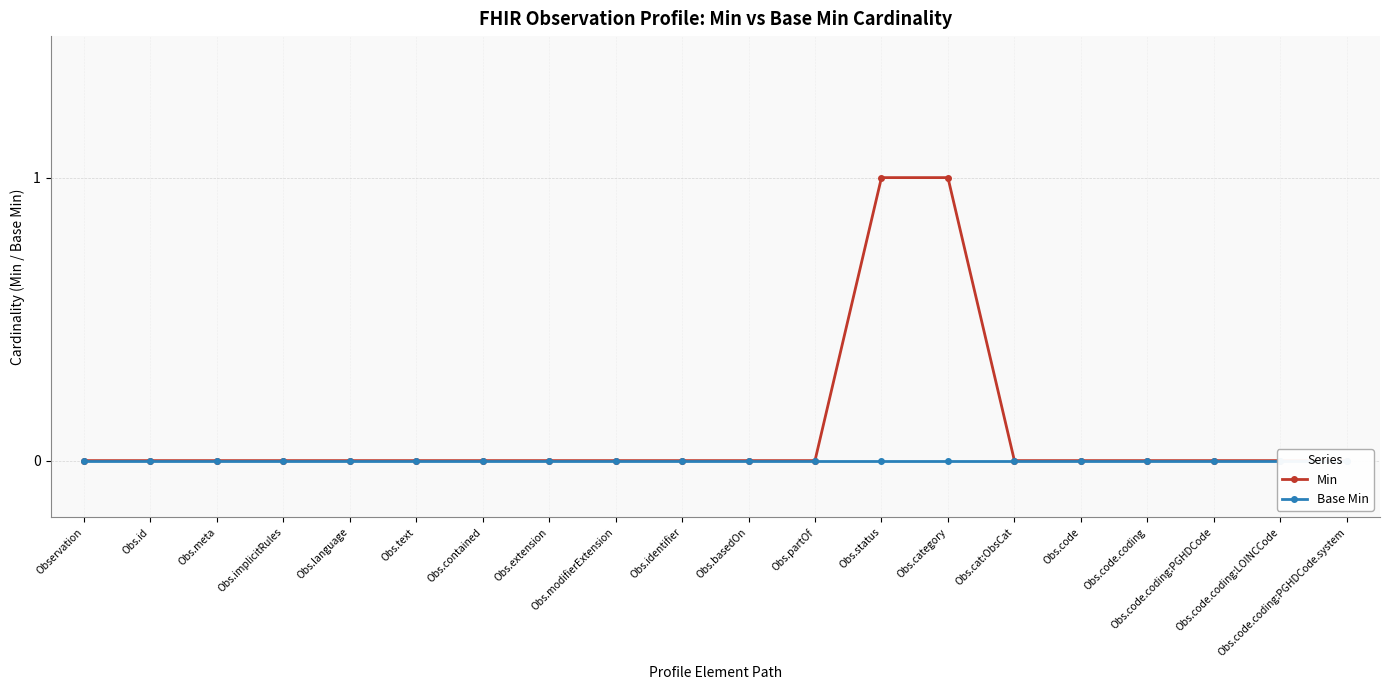

True or false: Base Min has more than 2 points higher than both neighbors.

False